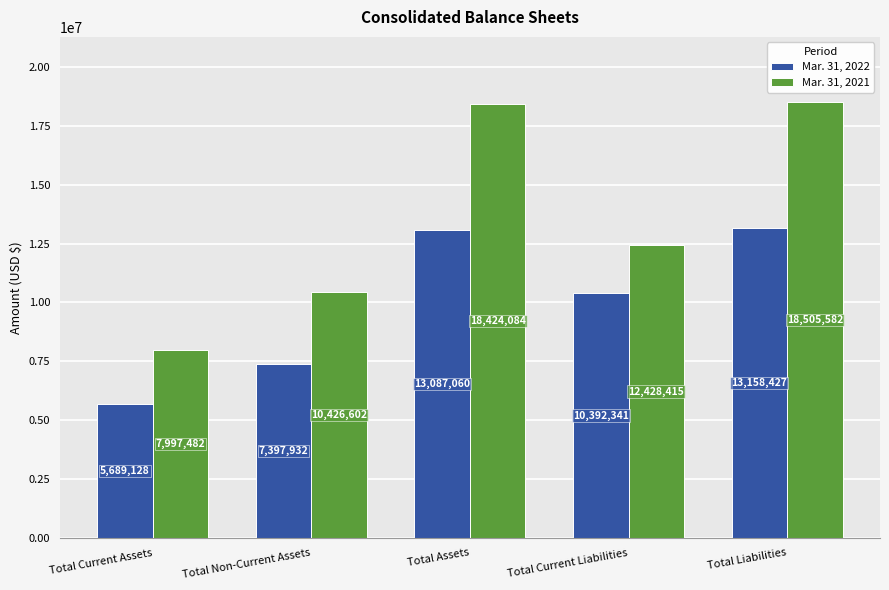

What is the sum of the Mar. 31, 2022 values at Total Non-Current Assets and Total Current Liabilities?

17790273